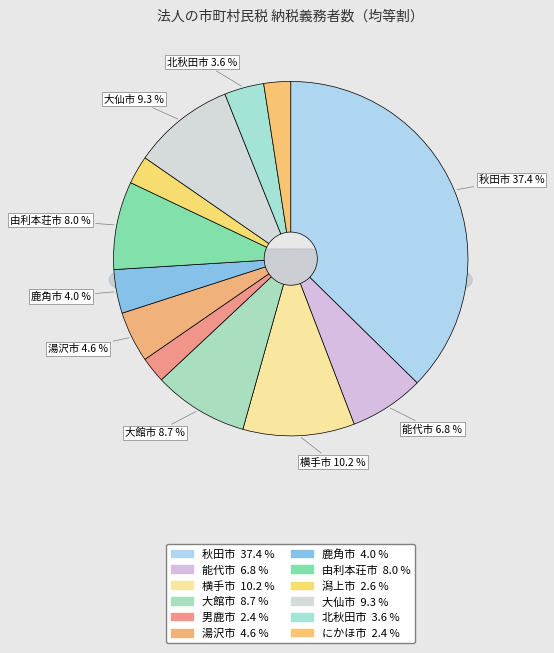

How many slices are in this pie chart?

12